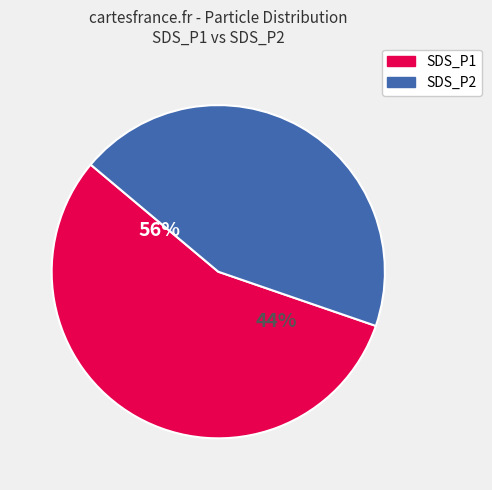

What portion of the pie excludes SDS_P2?

55.4%